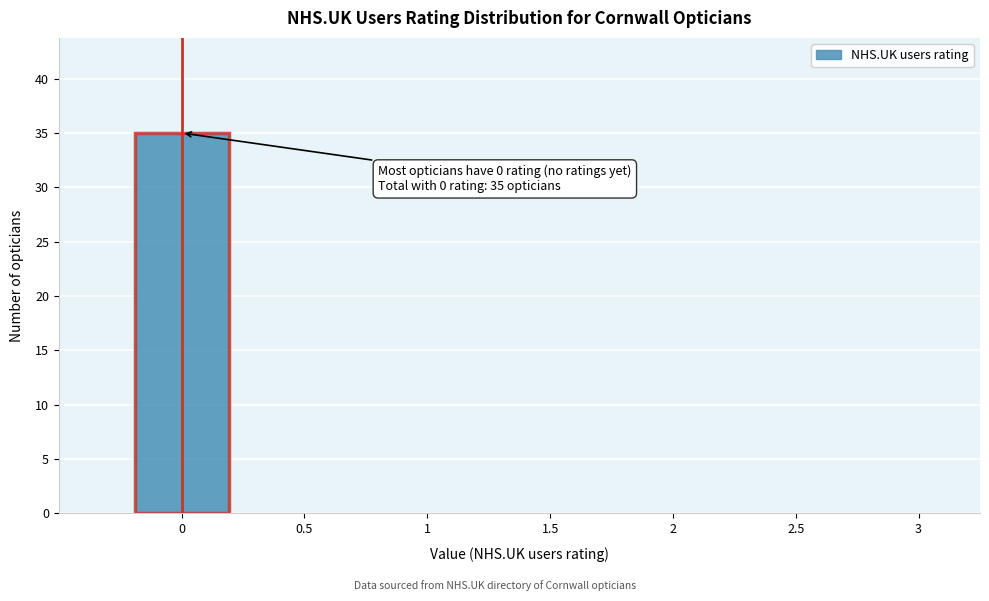

Over which range of the x-axis is the bar tallest?

-0.25 to 0.25